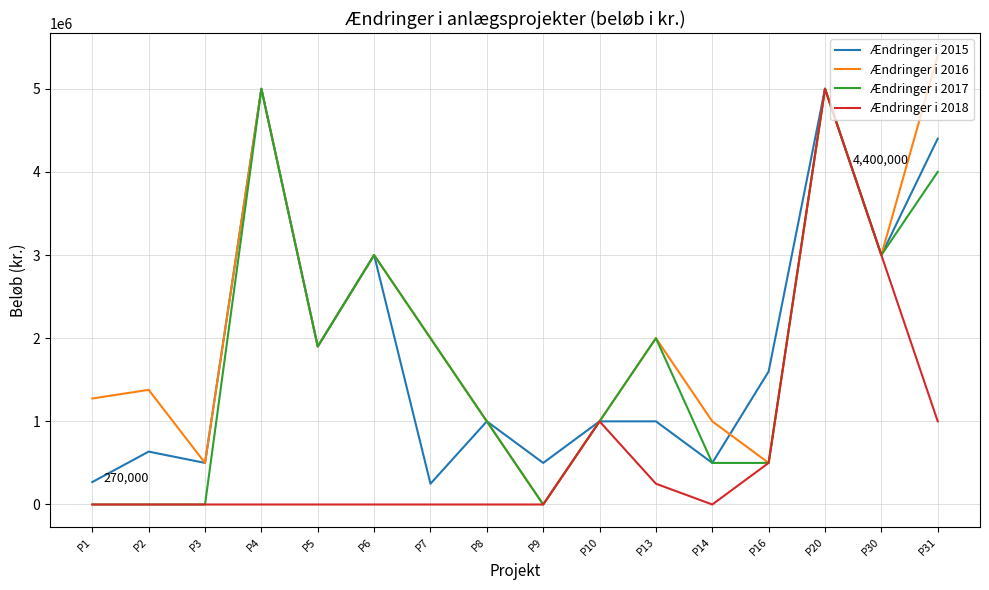

At which category is the sum across all series the highest?

P20